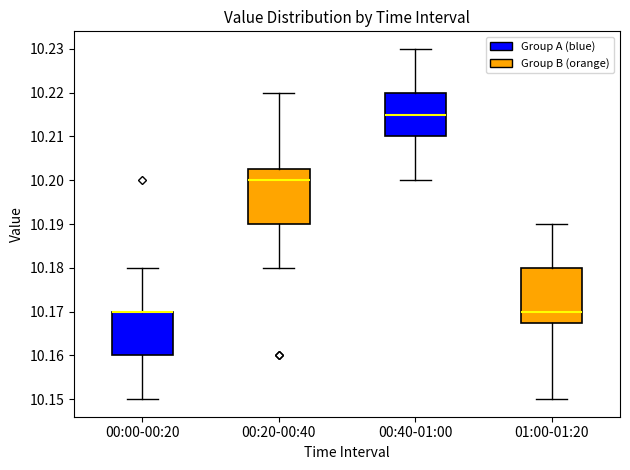

Reading left to right, read every box against the y-axis: the position of its median line, the range the box covers, and the ends of its whiskers. The values are not printed on the chart, so give them approximately, as read against the axis.

00:00-00:20: median 10.170 (drawn on the box's upper edge), box 10.160 to 10.170, whiskers 10.150 to 10.180
00:20-00:40: median 10.200, box 10.190 to 10.203, whiskers 10.180 to 10.220
00:40-01:00: median 10.215, box 10.210 to 10.220, whiskers 10.200 to 10.230
01:00-01:20: median 10.170, box 10.168 to 10.180, whiskers 10.150 to 10.190